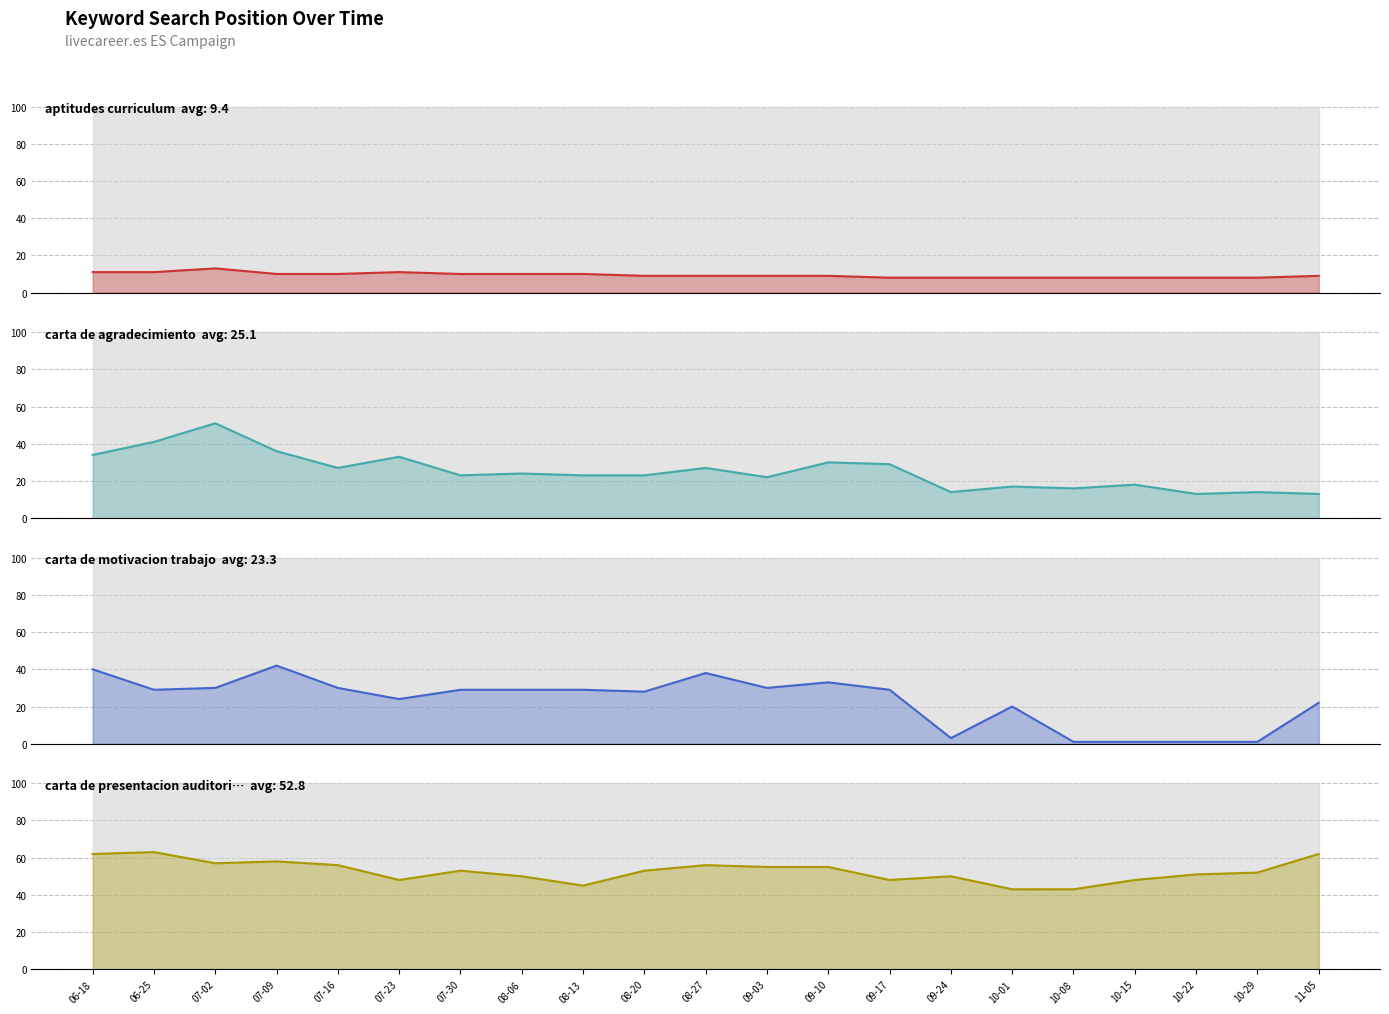

At which label does carta de agradecimiento first exceed 23?

06-18